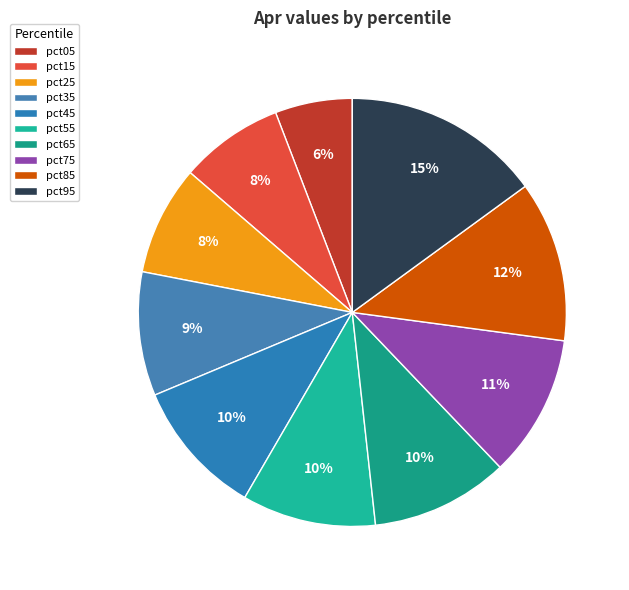

To the nearest percent, what is the combined percentage of pct95 and pct85?

27%